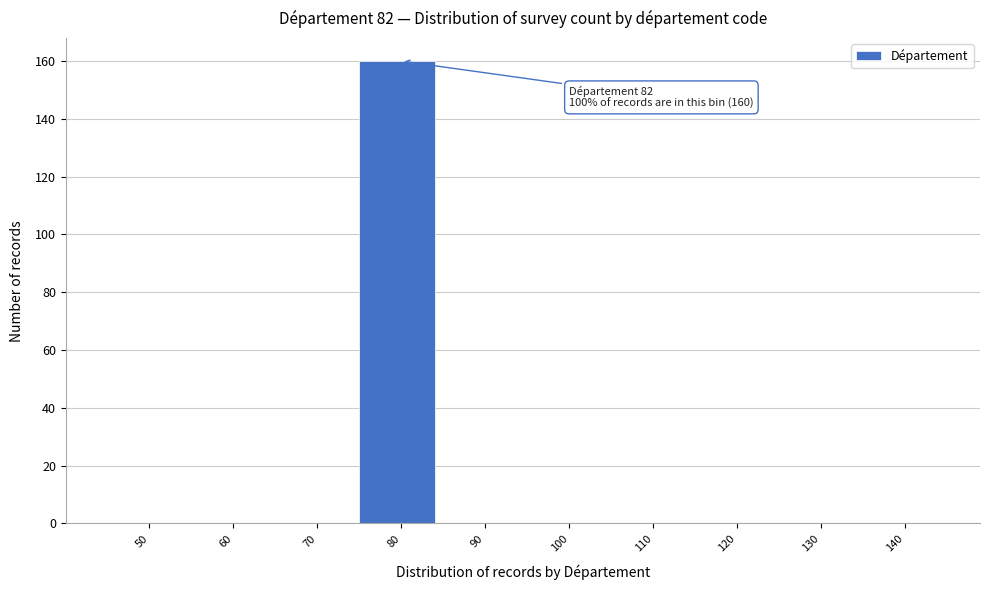

Reading right to left, what are all the values shown in this chart?

140=0	130=0	120=0	110=0	100=0	90=0	80=160	70=0	60=0	50=0